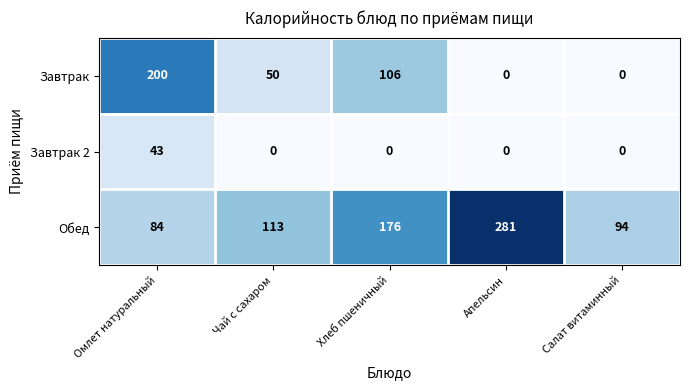

True or false: Завтрак 2 has a value of -21 at Хлеб пшеничный.

False